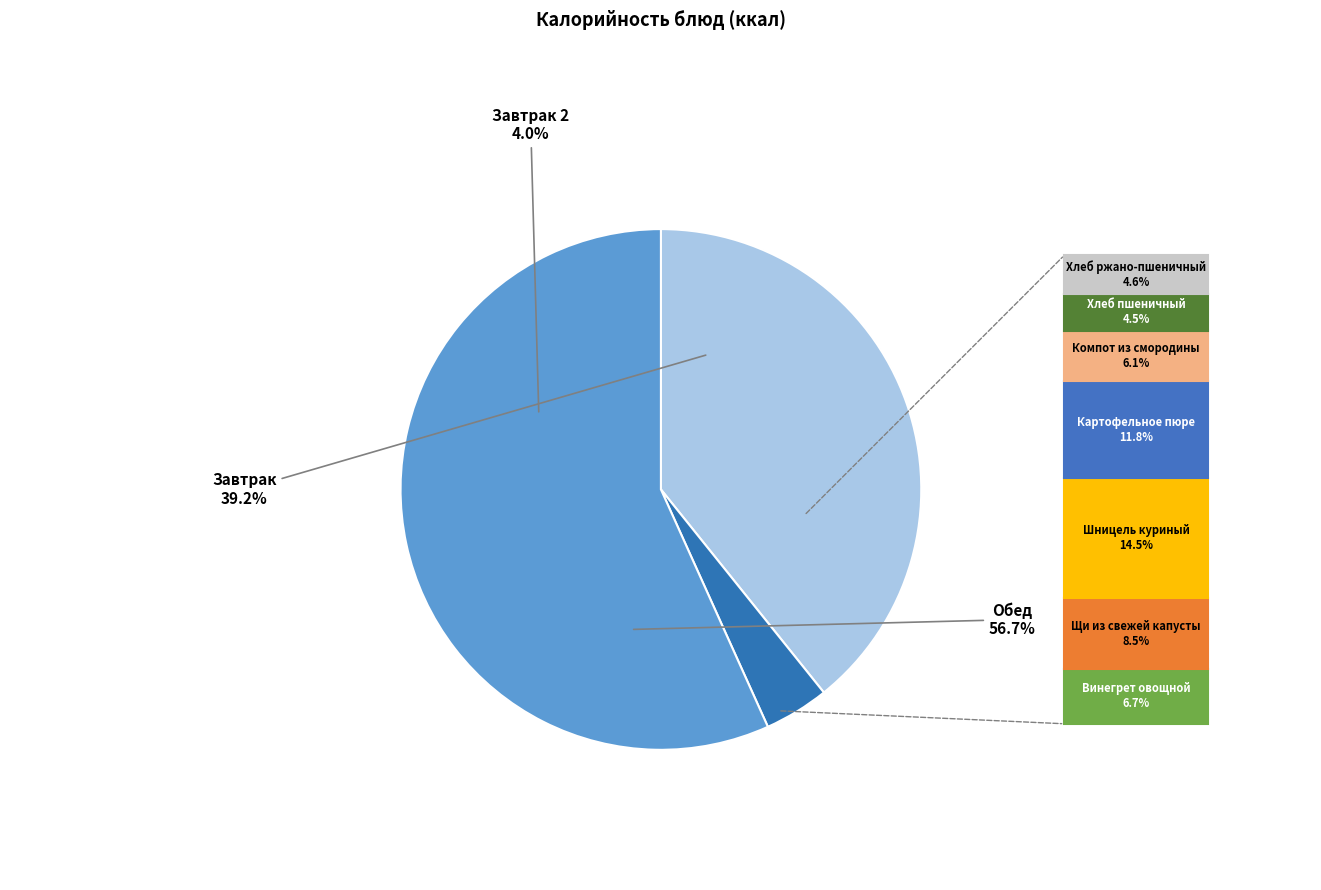

True or false: Хлеб ржано-пшеничный accounts for 1% of the total.

False